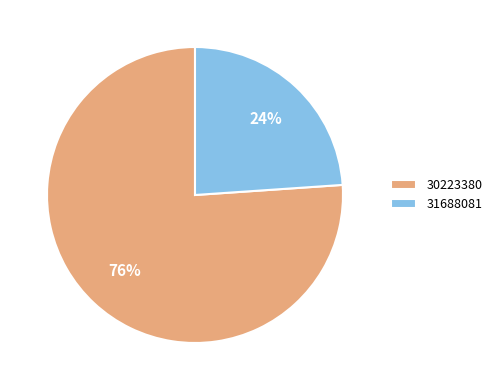

Which slice represents more than half of the pie?

30223380